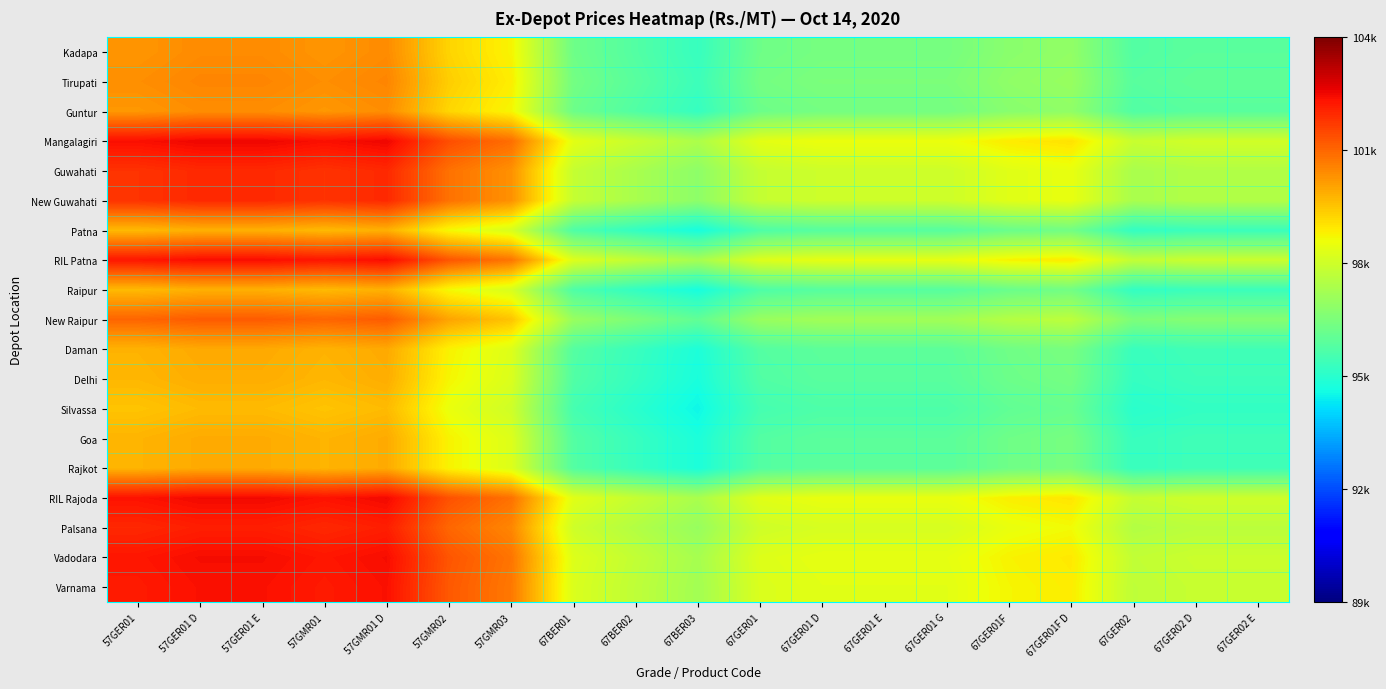

What is the greatest value displayed?

102540